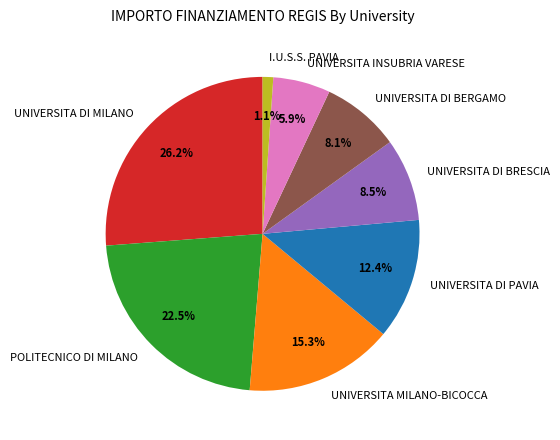

What percentage is NOT represented by POLITECNICO DI MILANO?

77.5%